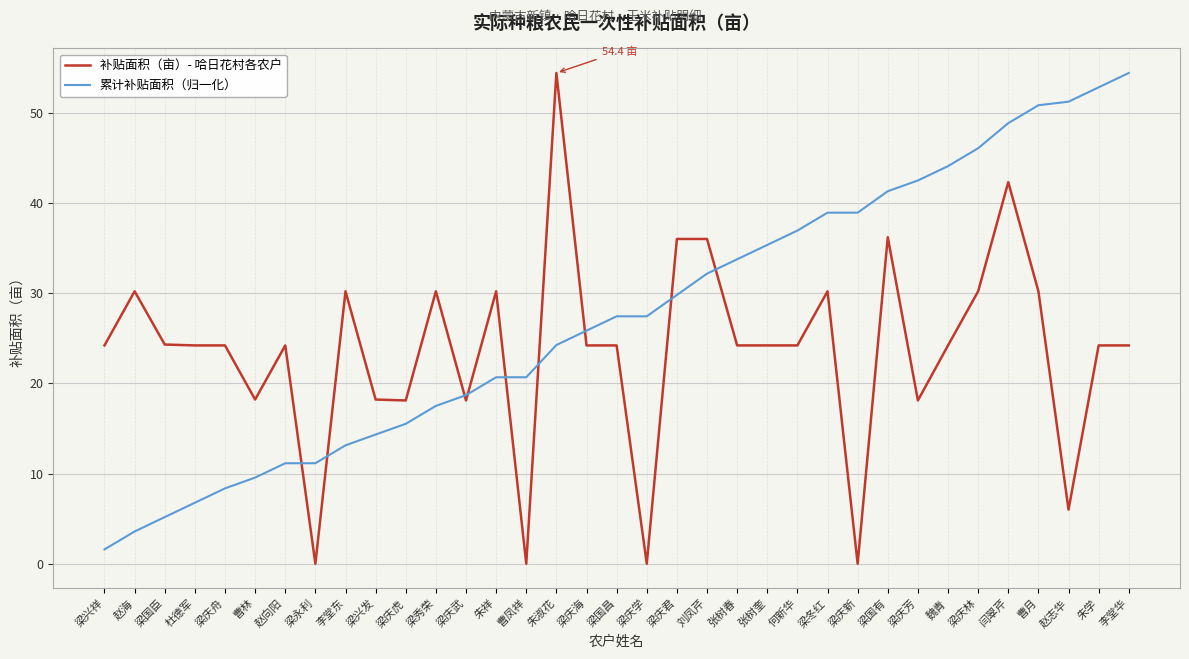

What is the sum of the 累计补贴面积（归一化） values at 刘凤芹 and 梁庆海?

58.0